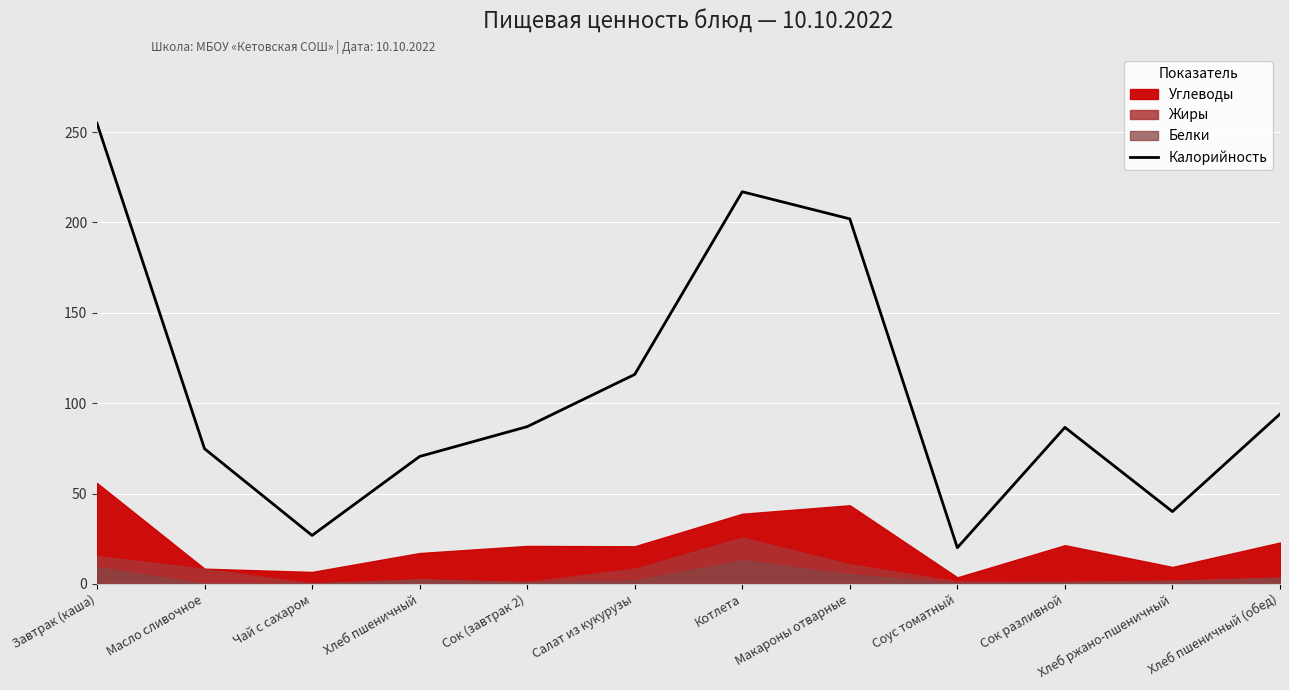

At which label does Калорийность reach its peak?

Завтрак (каша)